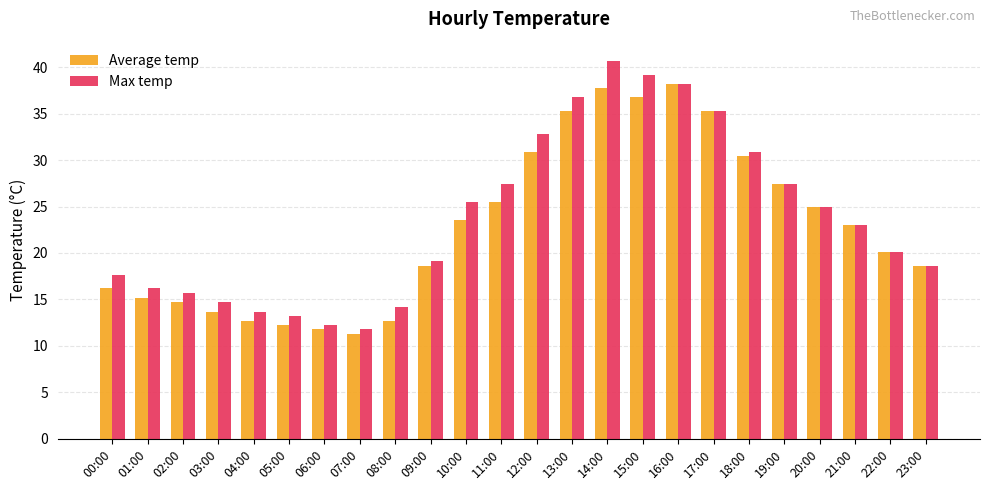

At which category does the chart reach its peak across all series?

14:00